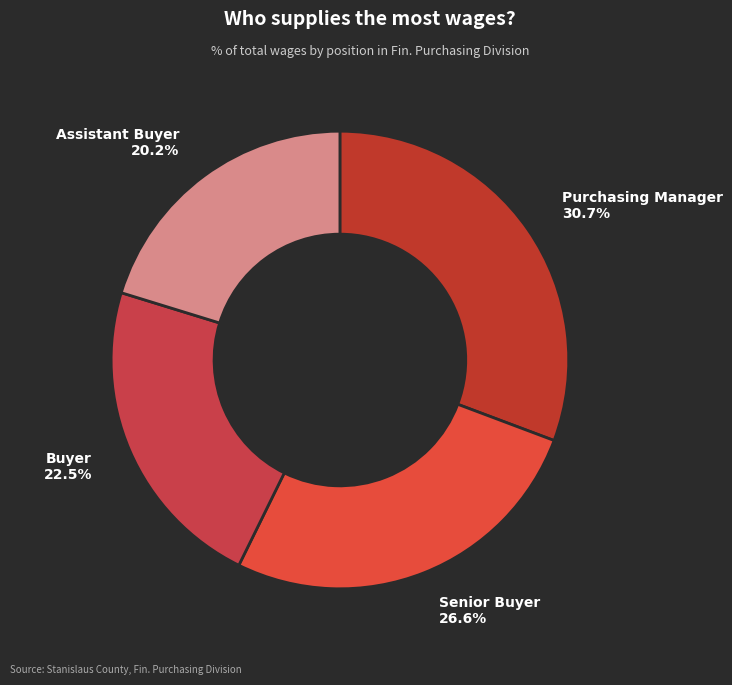

Is the sum of Assistant Buyer and Senior Buyer greater than half?

No